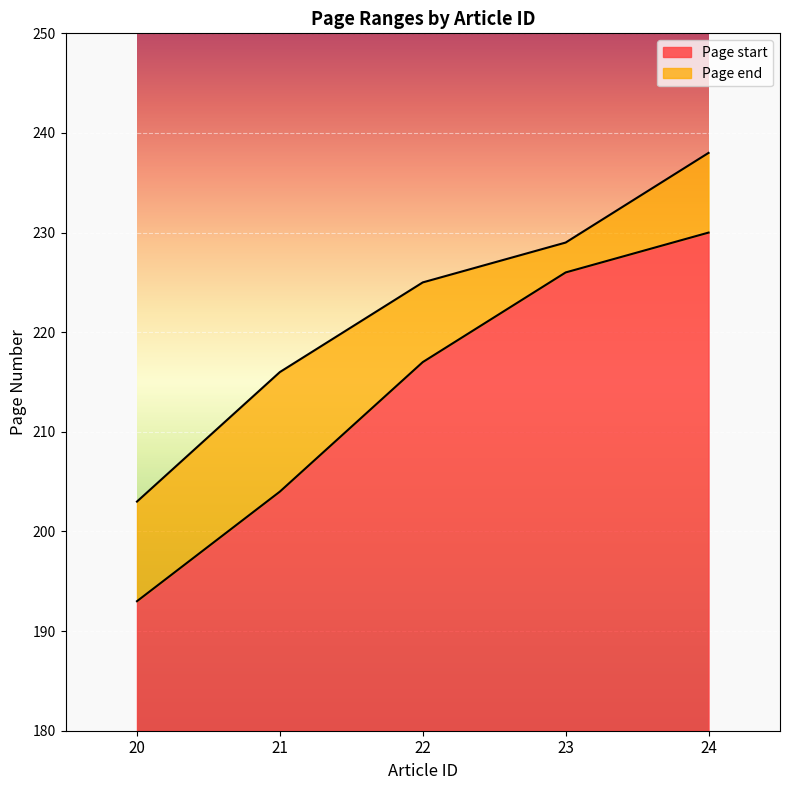

At which category does the chart reach its peak across all series?

24